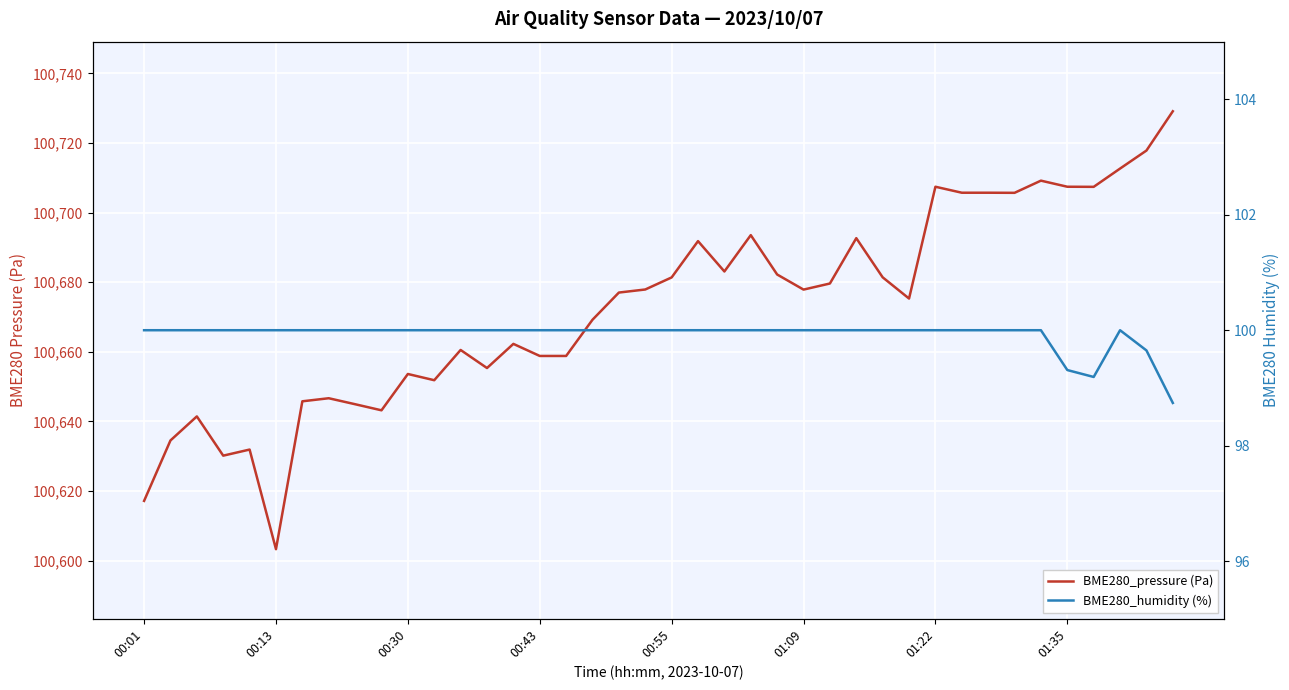

True or false: BME280_pressure (Pa) and BME280_humidity (%) cross at least once.

False